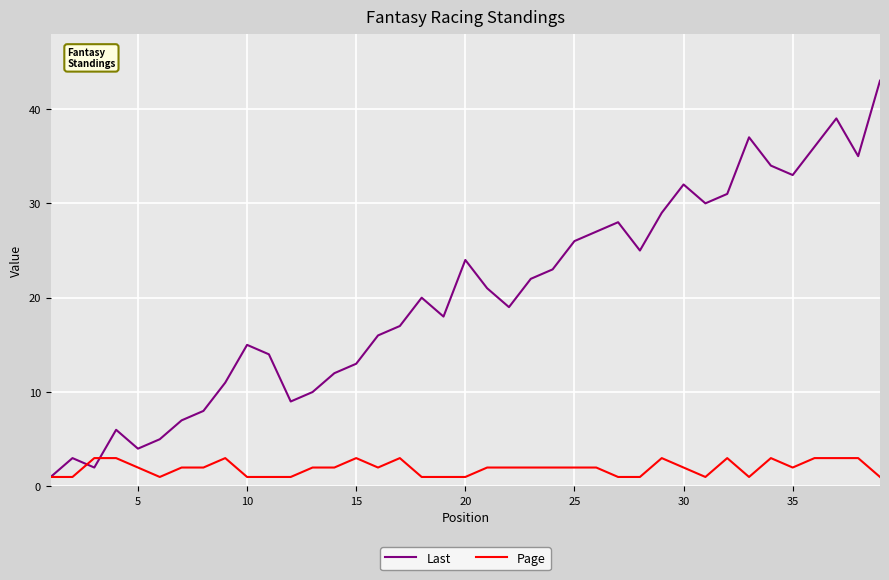

What is the lowest value of the Last series?

1